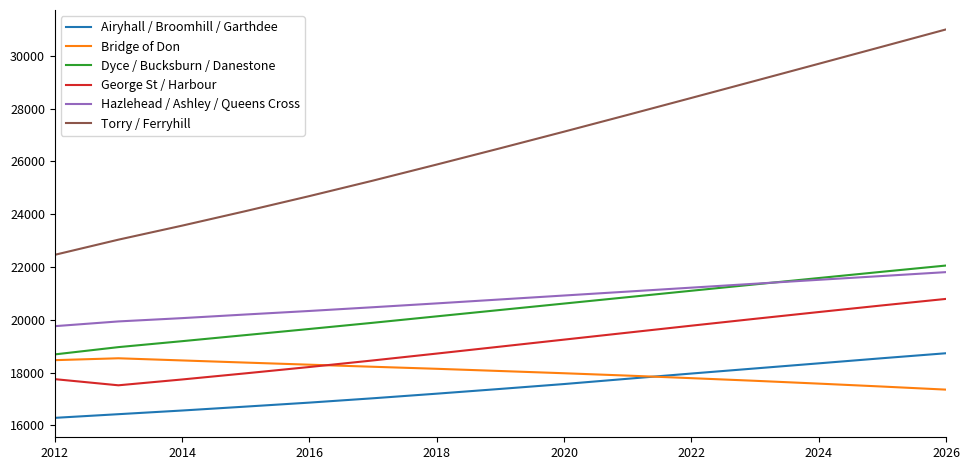

Which series has the largest total across all categories?

Torry / Ferryhill